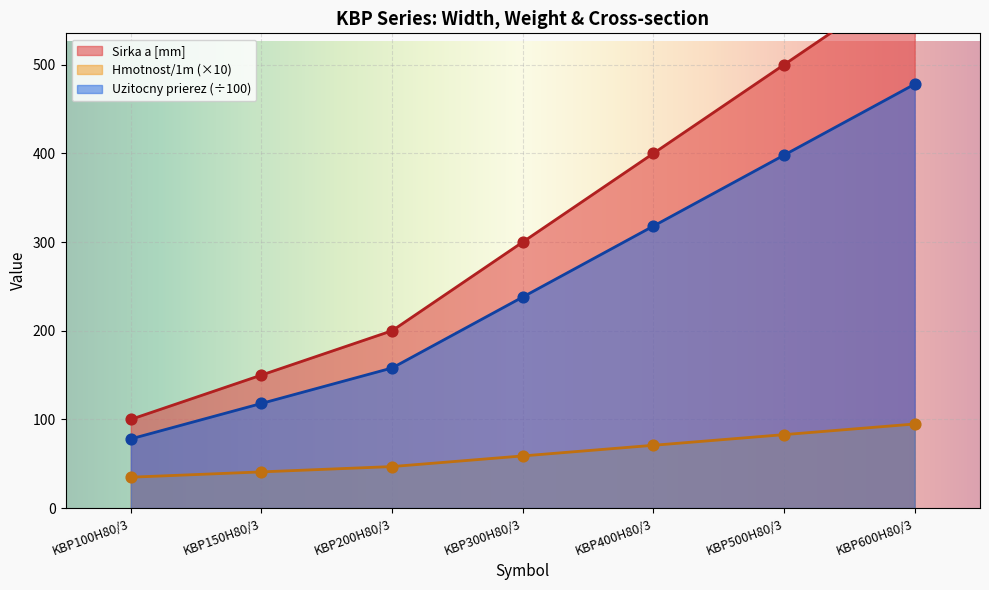

True or false: Hmotnost/1m (×10) and Uzitocny prierez (÷100) intersect in this chart.

False